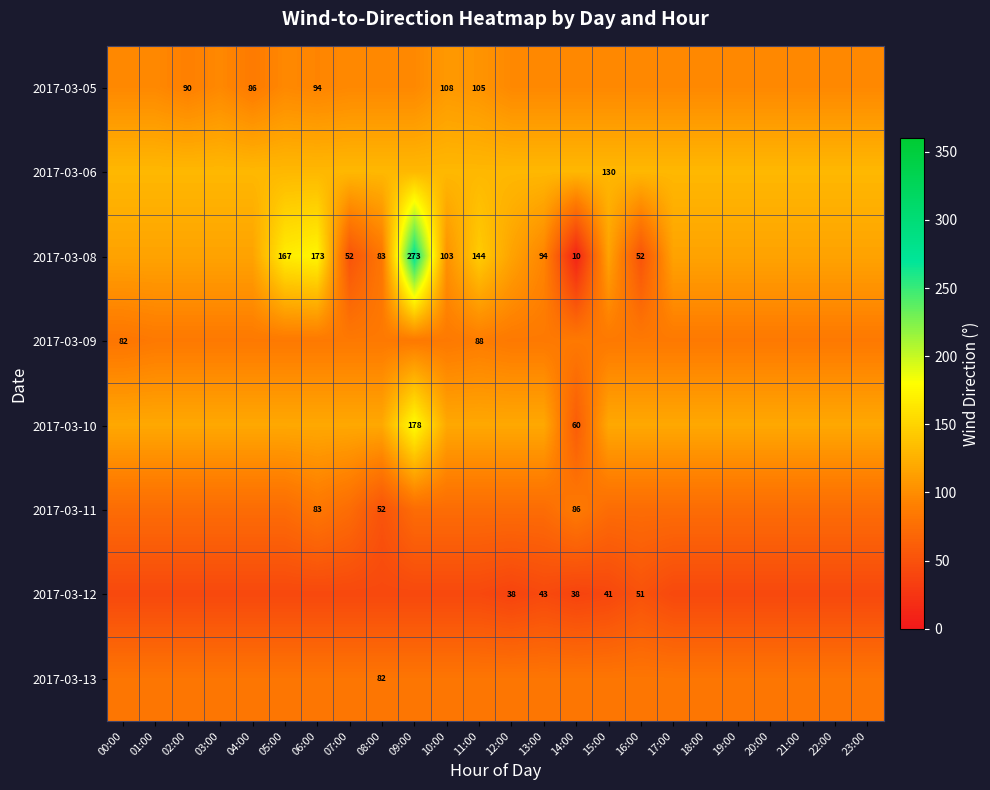

At which category is the sum across all series the highest?

09:00